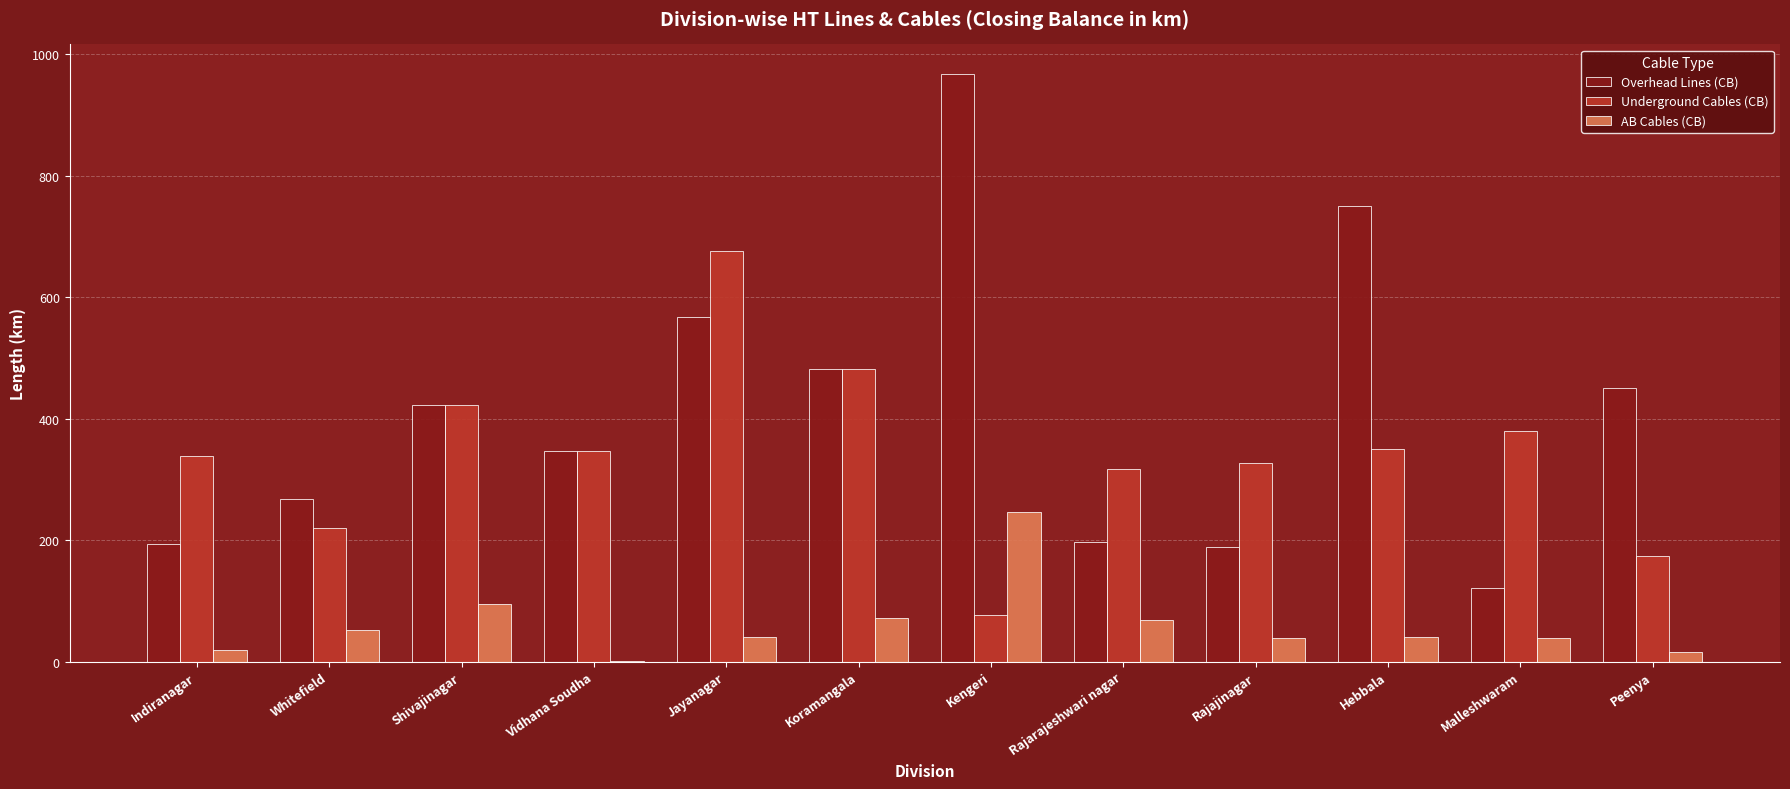

Is the value of AB Cables (CB) at Rajarajeshwari nagar greater than the value of Underground Cables (CB) at Rajajinagar?

No